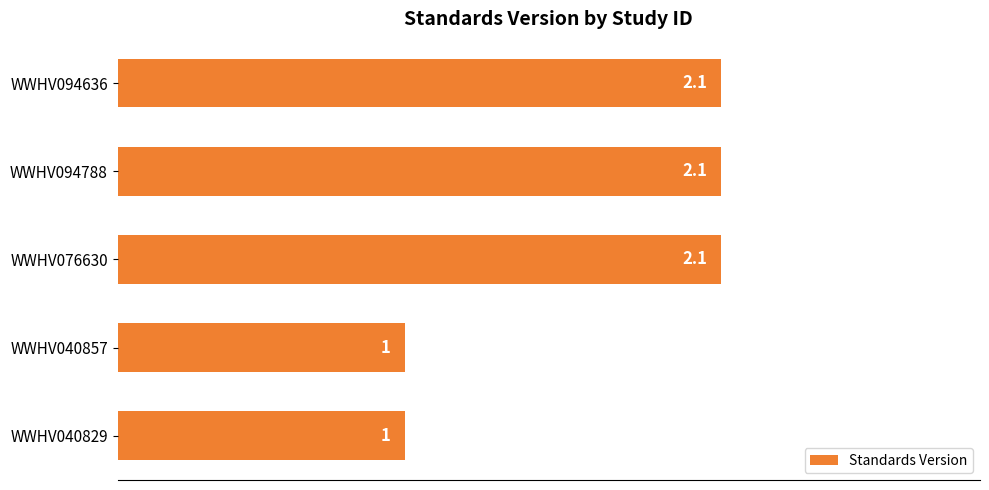

Read the value at WWHV076630.

2.1